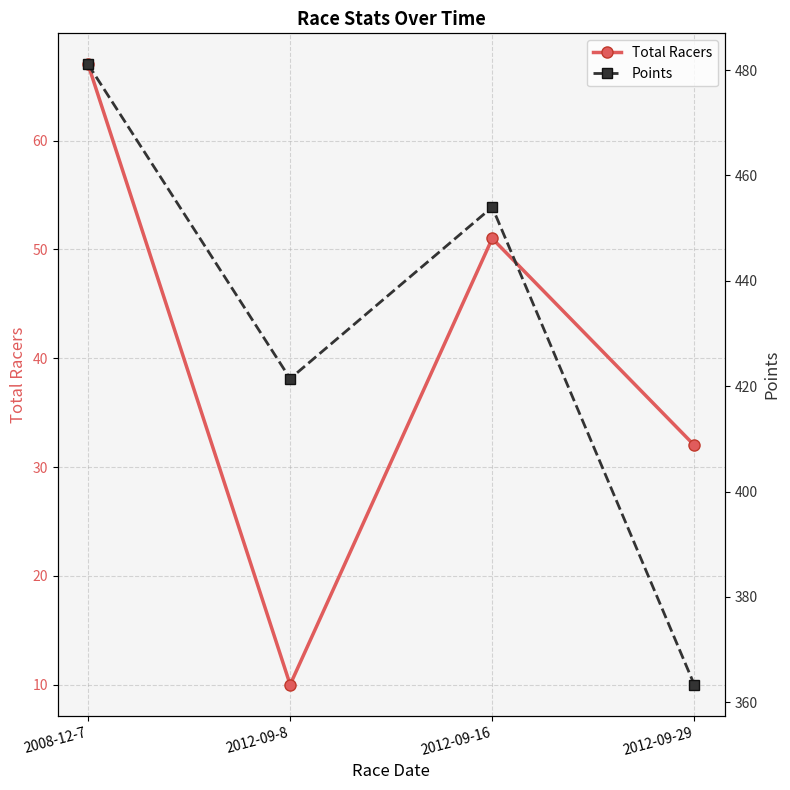

Between 2012-09-16 and 2012-09-29, which is larger?

2012-09-16